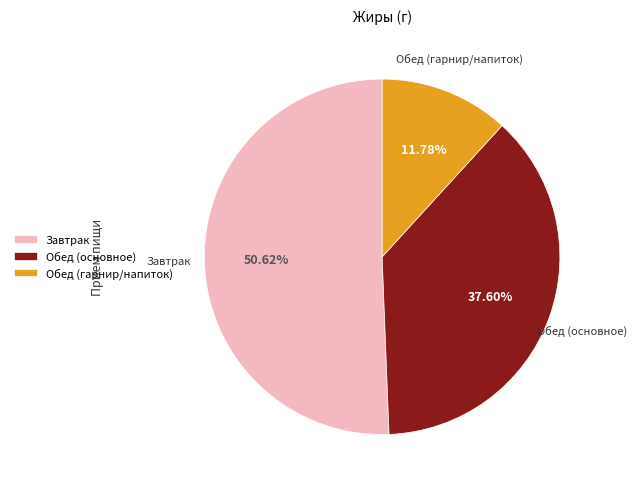

Which category has the smallest portion of the pie?

Обед (гарнир/напиток)